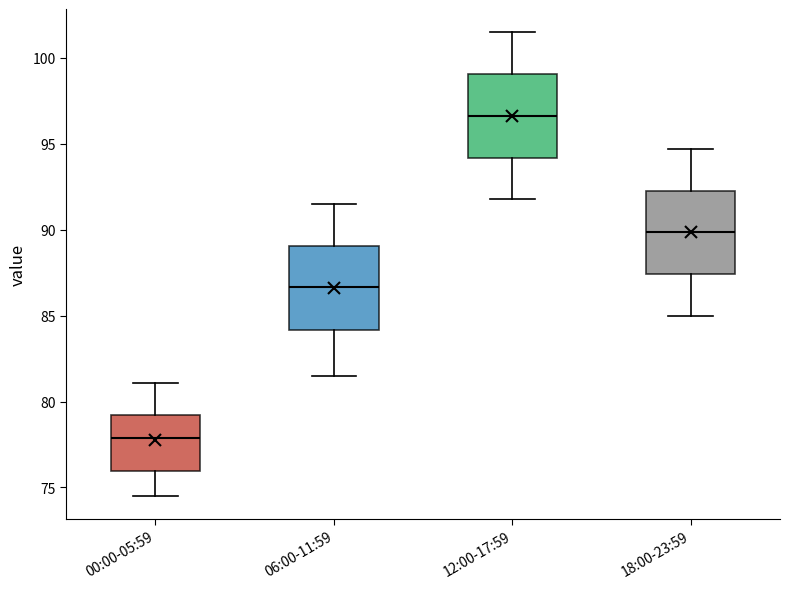

Reading left to right, transcribe this box plot: for each box, give where its median line is, the range the box spans, and where its two whiskers end, as read against the y-axis. The values are not printed on the chart, so give them approximately, as read against the axis.

00:00-05:59: median 78.0, box 76.0 to 79.0, whiskers 74.5 to 81.0
06:00-11:59: median 86.5, box 84.0 to 89.0, whiskers 81.5 to 91.5
12:00-17:59: median 96.5, box 94.0 to 99.0, whiskers 92.0 to 101.5
18:00-23:59: median 90.0, box 87.5 to 92.5, whiskers 85.0 to 94.5